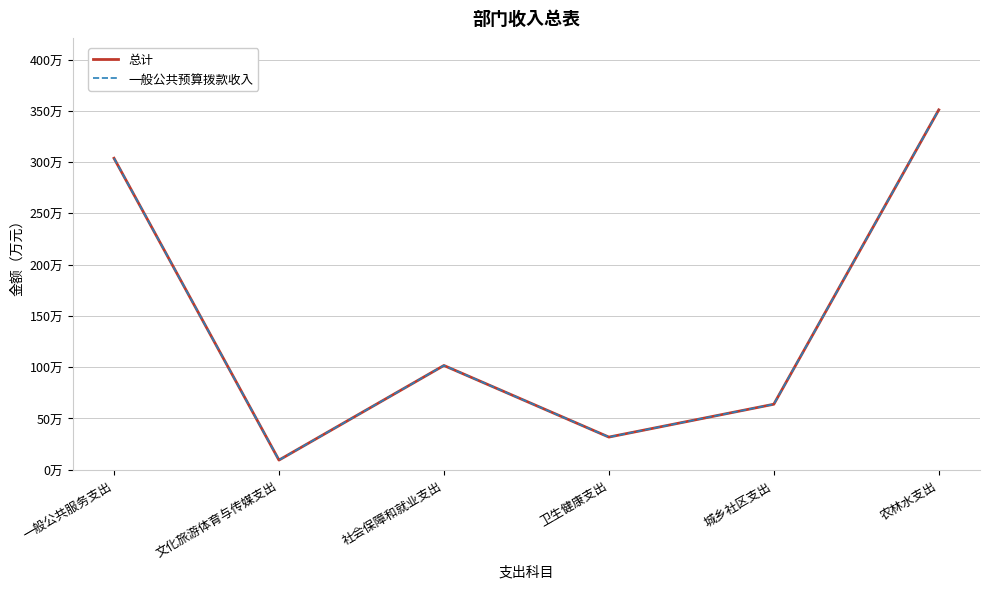

Is this an area chart (filled region under the line)?

No